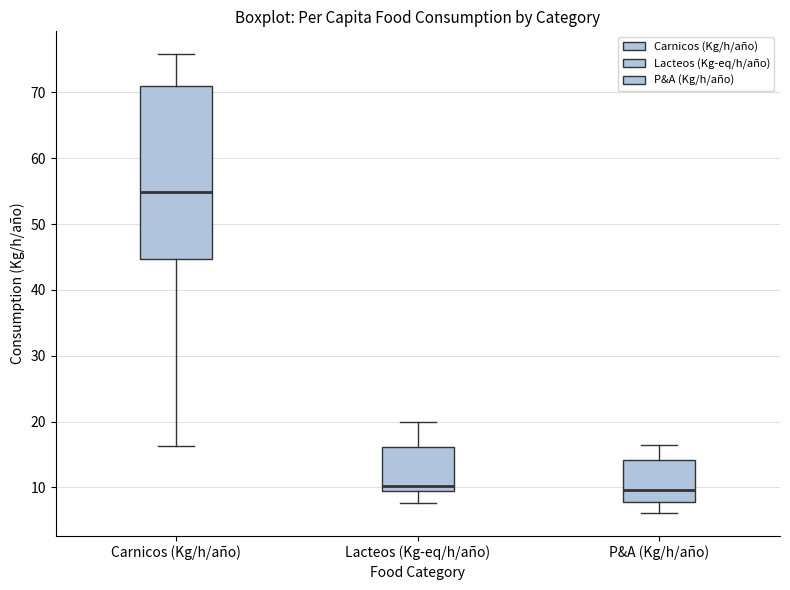

Reading left to right, read every box against the y-axis: the position of its median line, the range the box covers, and the ends of its whiskers. The values are not printed on the chart, so give them approximately, as read against the axis.

Carnicos (Kg/h/año): median 55, box 45 to 71, whiskers 16 to 76
Lacteos (Kg-eq/h/año): median 10, box 9 to 16, whiskers 8 to 20
P&A (Kg/h/año): median 10, box 8 to 14, whiskers 6 to 16